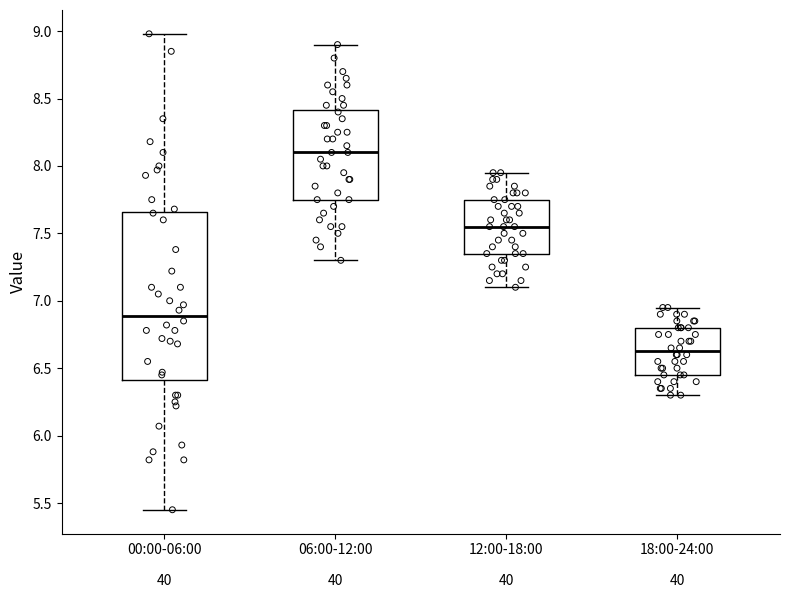

Comparing the boxes themselves (not the whiskers), which one is the tallest?

00:00-06:00